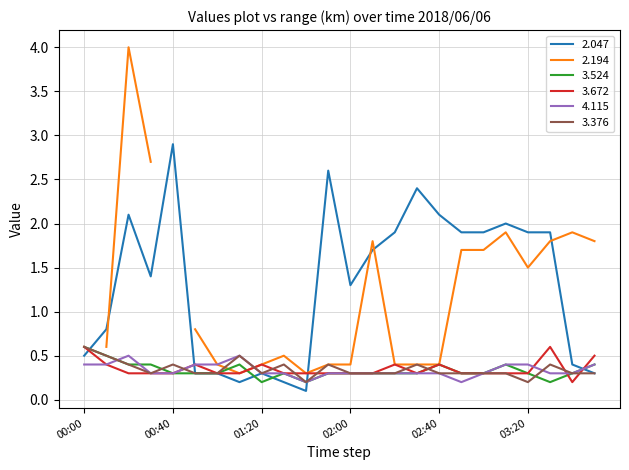

What is the difference between the maximum and minimum values in the 3.672 series?

0.4